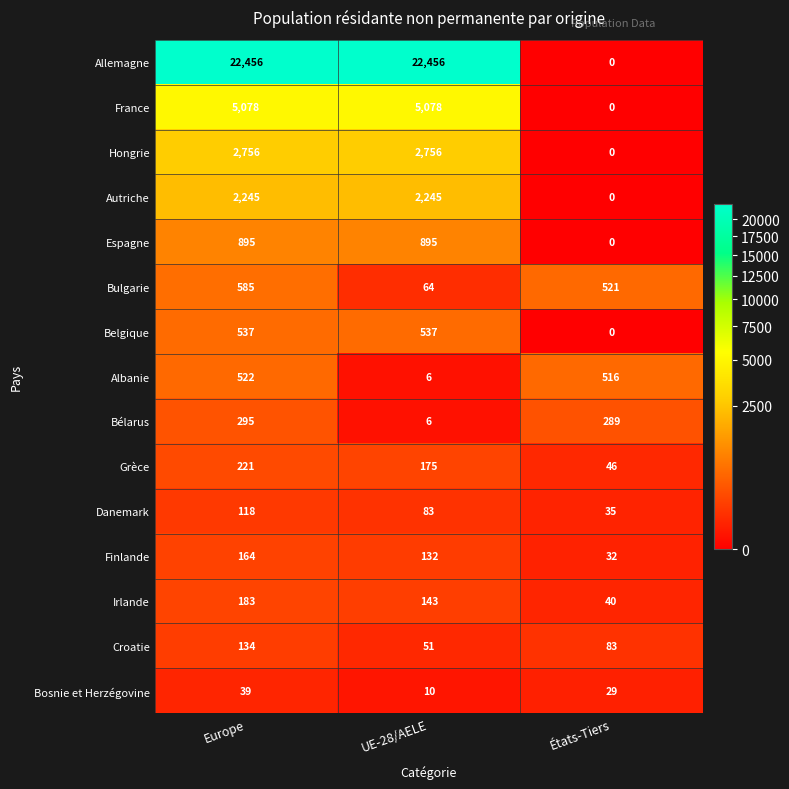

Which series changed the most between Europe and États-Tiers?

Allemagne